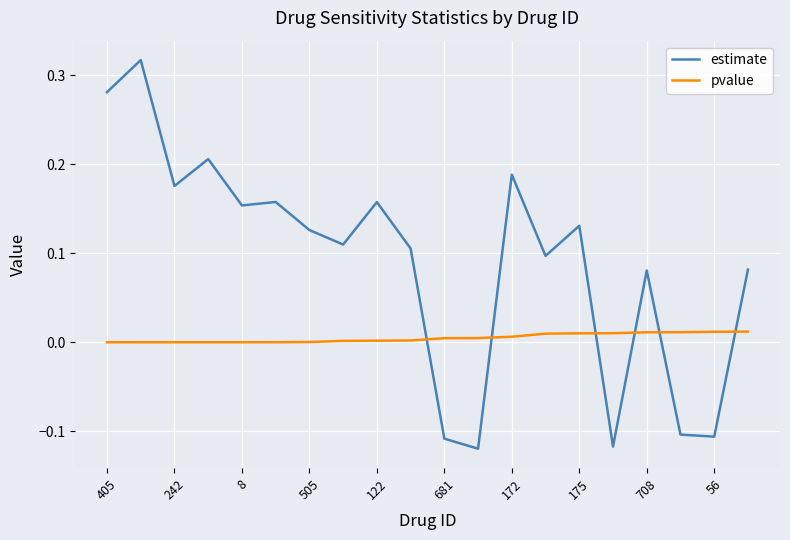

How many categories are shown in the chart?

20